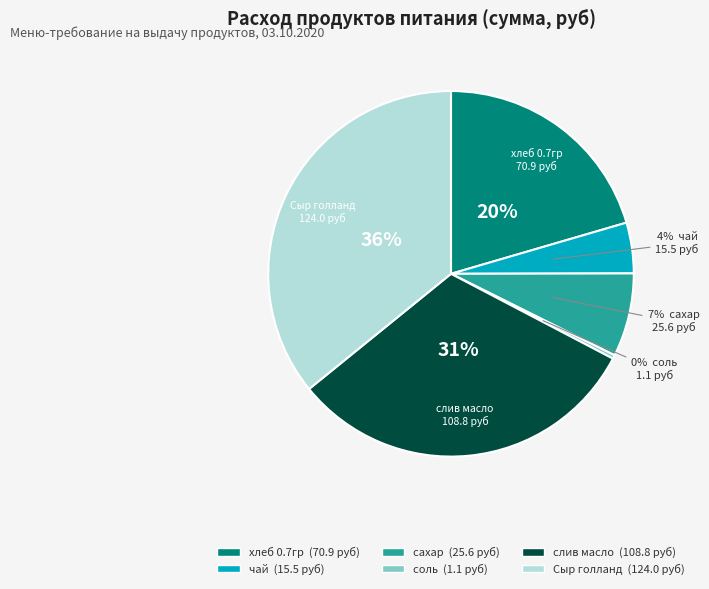

To the nearest percent, what is the average slice percentage?

17%